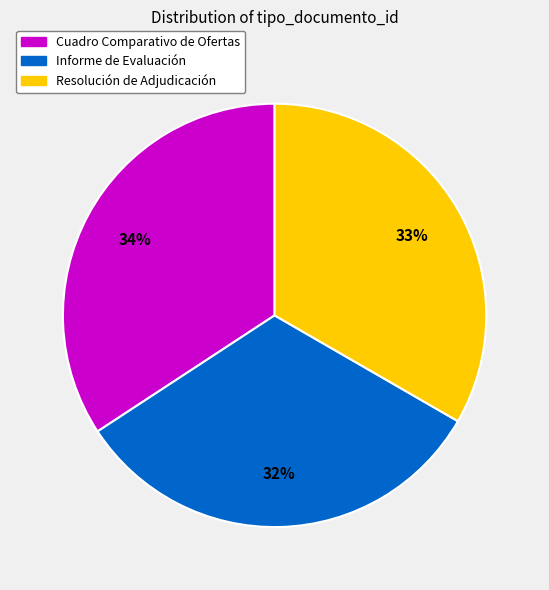

How many segments does this pie chart have?

3